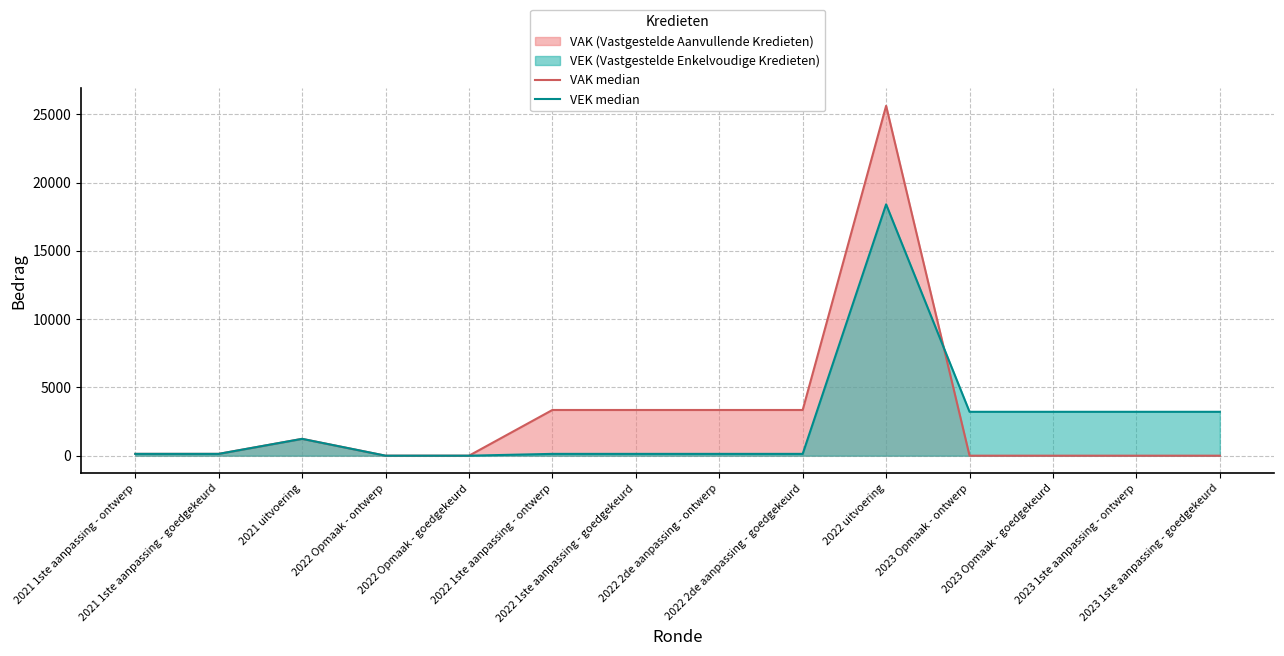

Rank the categories by VAK median value from lowest to highest.

2022 Opmaak - ontwerp, 2022 Opmaak - goedgekeurd, 2023 Opmaak - ontwerp, 2023 Opmaak - goedgekeurd, 2023 1ste aanpassing - ontwerp, 2023 1ste aanpassing - goedgekeurd, 2021 1ste aanpassing - ontwerp, 2021 1ste aanpassing - goedgekeurd, 2021 uitvoering, 2022 1ste aanpassing - ontwerp, 2022 1ste aanpassing - goedgekeurd, 2022 2de aanpassing - ontwerp, 2022 2de aanpassing - goedgekeurd, 2022 uitvoering